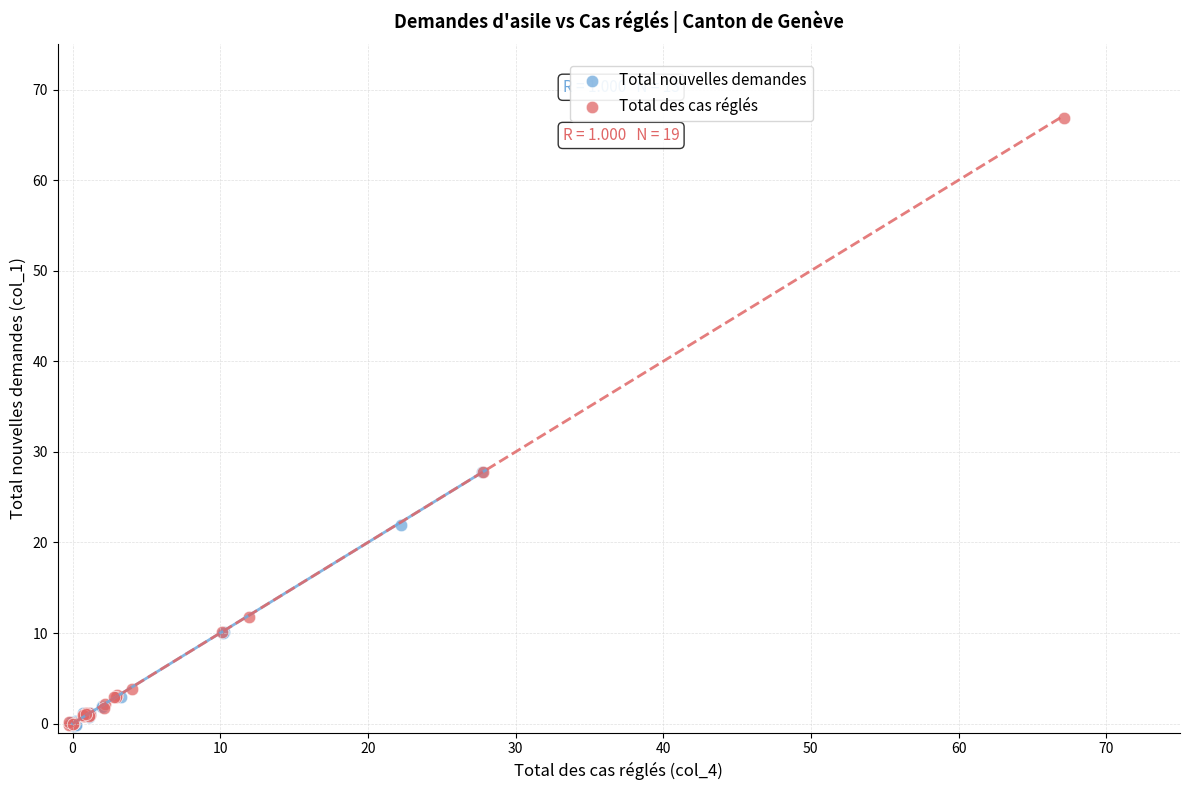

Which series contains the highest Y value?

Total des cas réglés